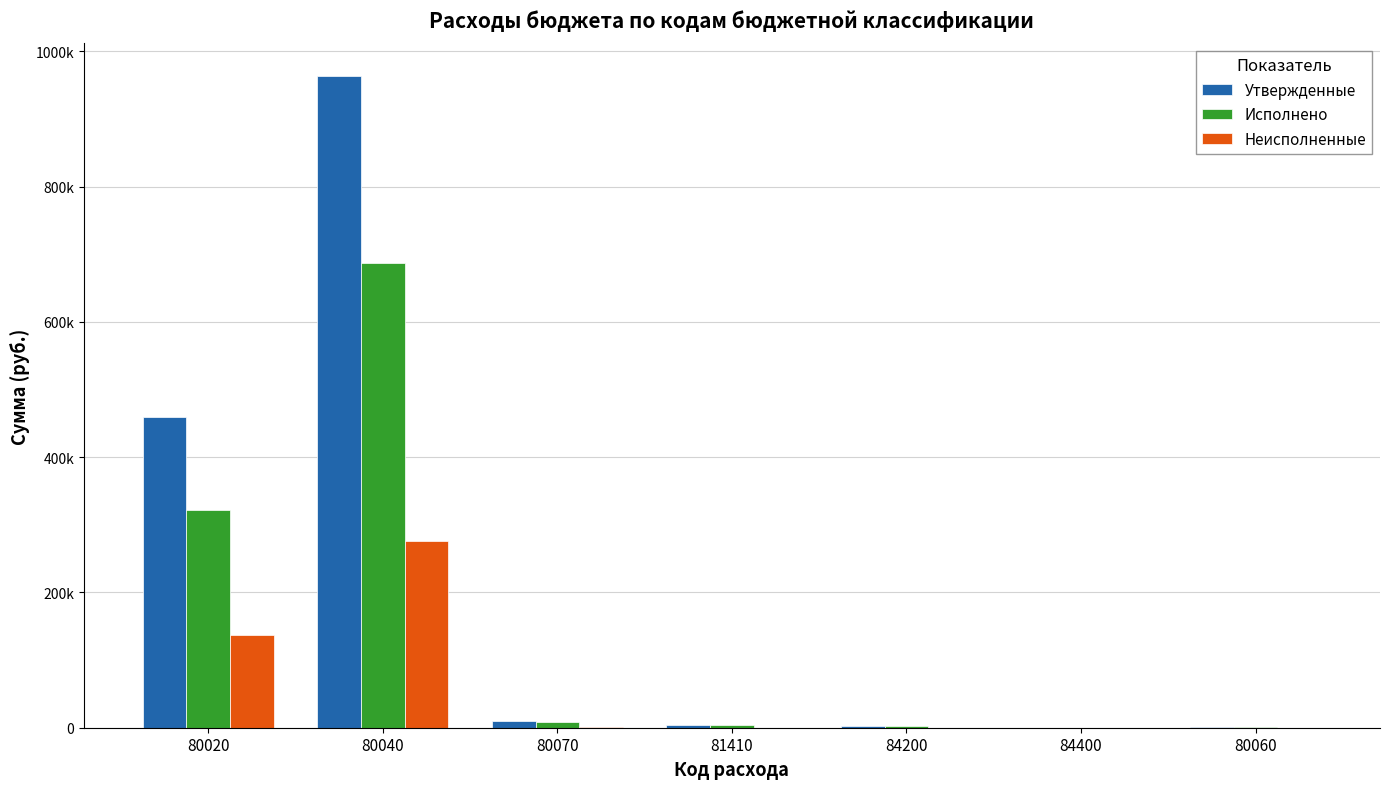

What are all the series names shown in the legend?

Утвержденные, Исполнено, Неисполненные